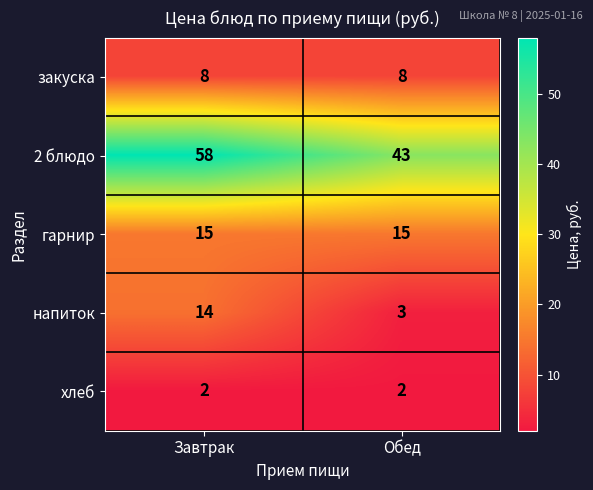

Which series has the largest total across all categories?

2 блюдо